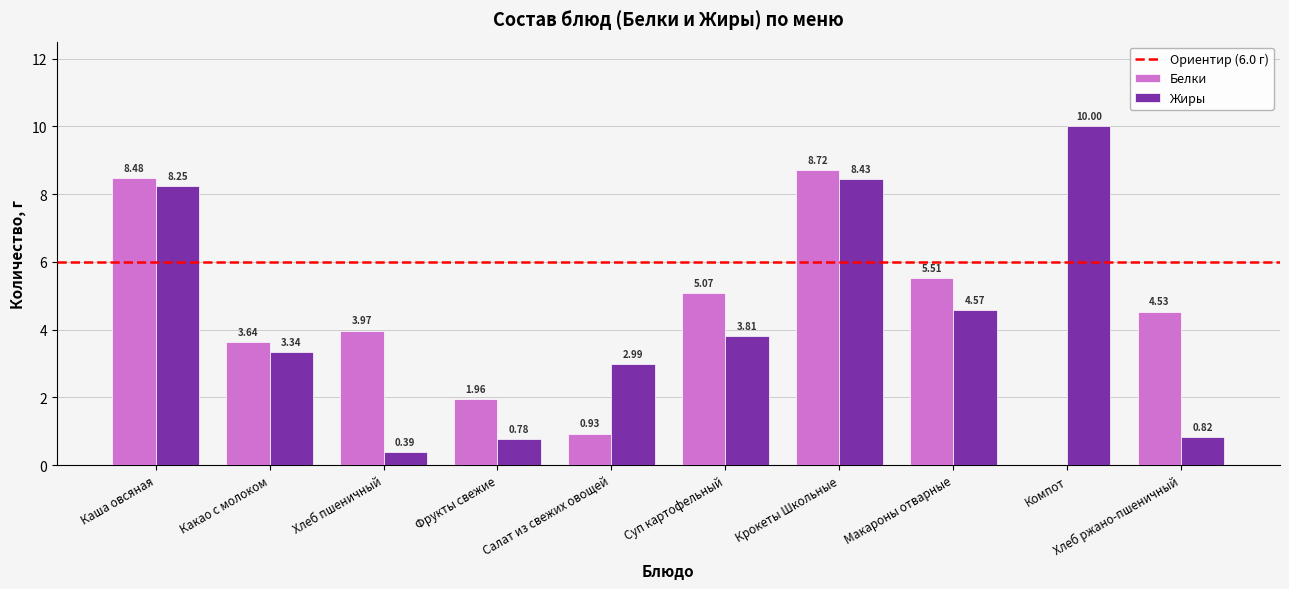

How many groups of bars are there?

10